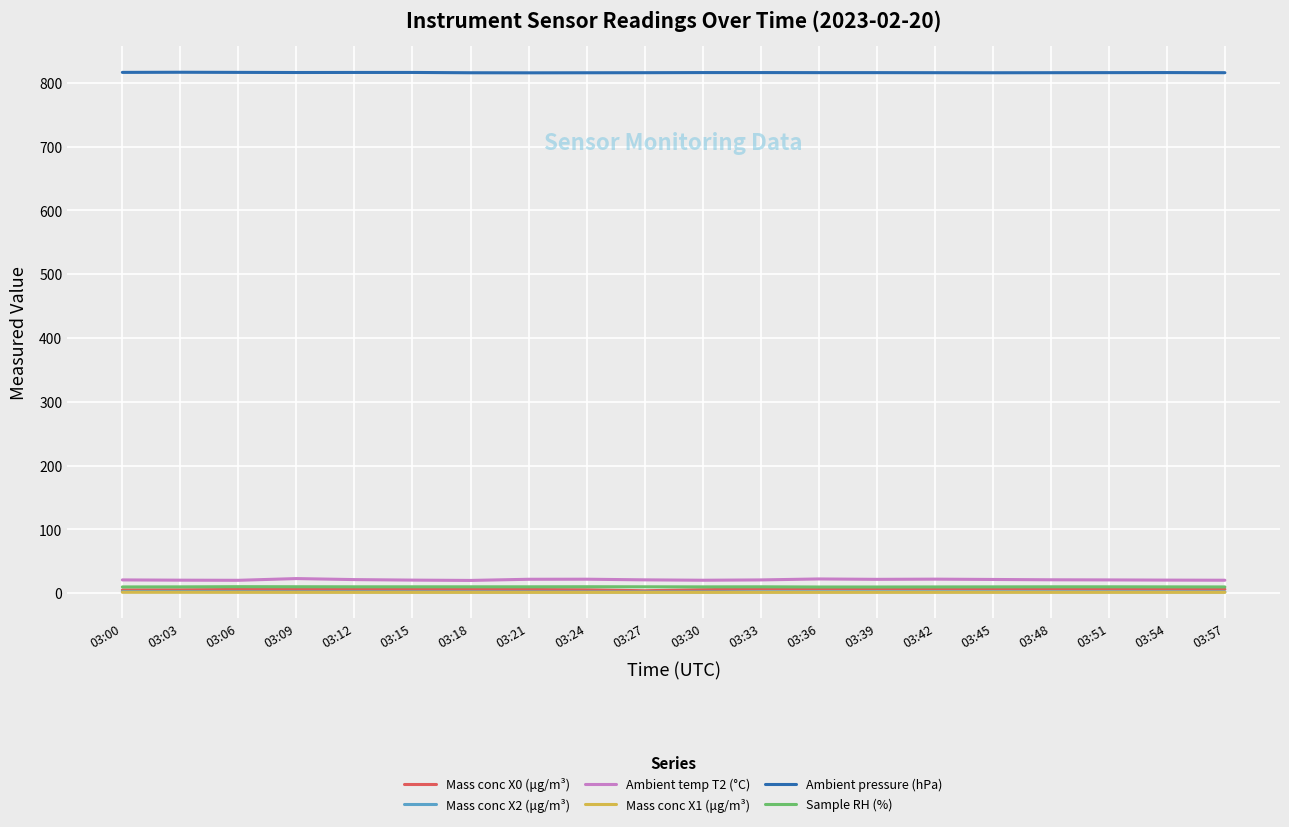

Is it true that Mass conc X1 (μg/m³) equals 1.3 at 03:48?

True